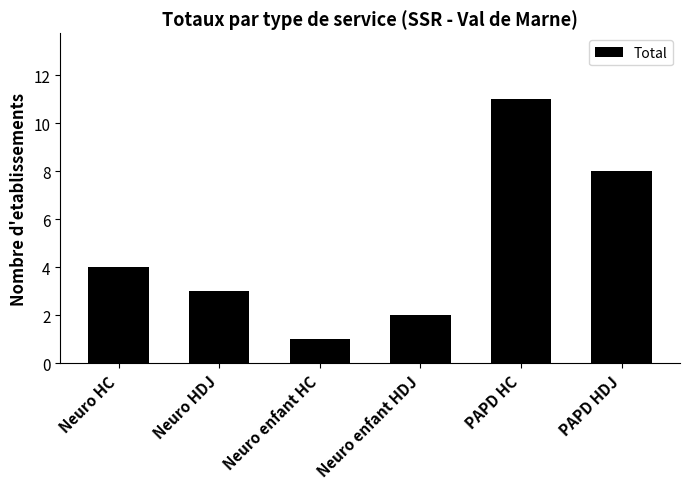

The value at PAPD HC is 11. True or false?

True